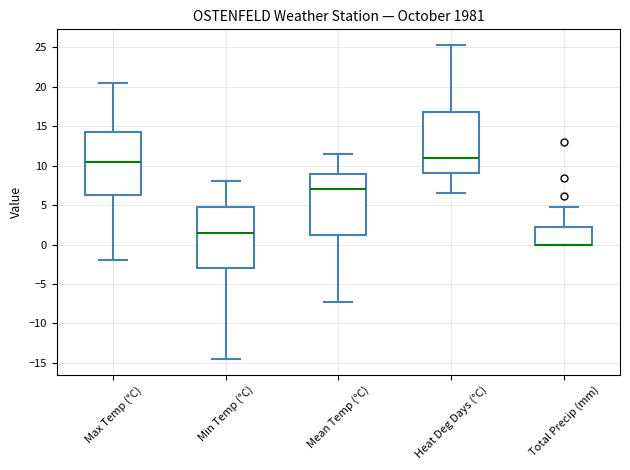

Reading left to right, transcribe this box plot: for each box, give where its median line is, the range the box spans, and where its two whiskers end, as read against the y-axis. The values are not printed on the chart, so give them approximately, as read against the axis.

Max Temp (°C): median 10.5, box 6.5 to 14.5, whiskers -2.0 to 20.5
Min Temp (°C): median 1.5, box -3.0 to 5.0, whiskers -14.5 to 8.0
Mean Temp (°C): median 7.0, box 1.5 to 9.0, whiskers -7.5 to 11.5
Heat Deg Days (°C): median 11.0, box 9.0 to 17.0, whiskers 6.5 to 25.5
Total Precip (mm): median 0.0 (drawn on the box's lower edge), box 0.0 to 2.0, whiskers 0.0 to 5.0